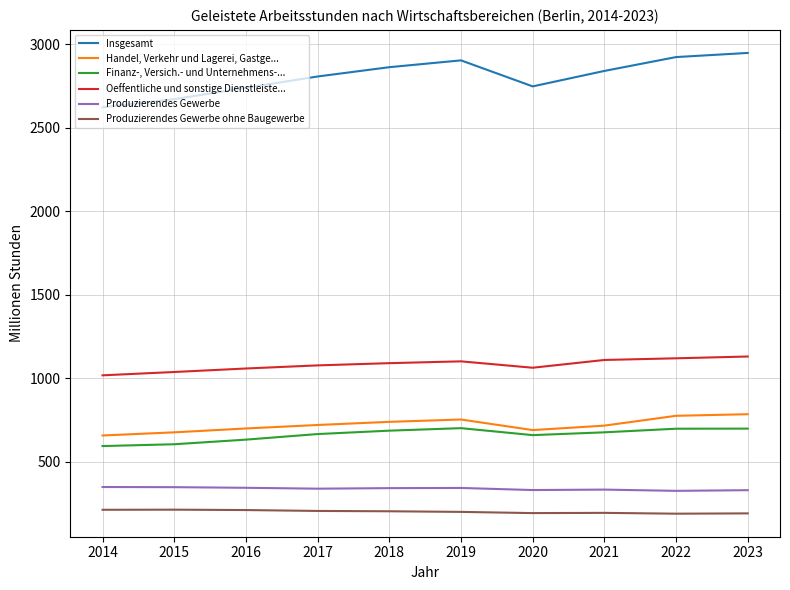

List the series in order of their peak value, highest first.

Insgesamt, Oeffentliche und sonstige Dienstleiste..., Handel, Verkehr und Lagerei, Gastge..., Finanz-, Versich.- und Unternehmens-..., Produzierendes Gewerbe, Produzierendes Gewerbe ohne Baugewerbe